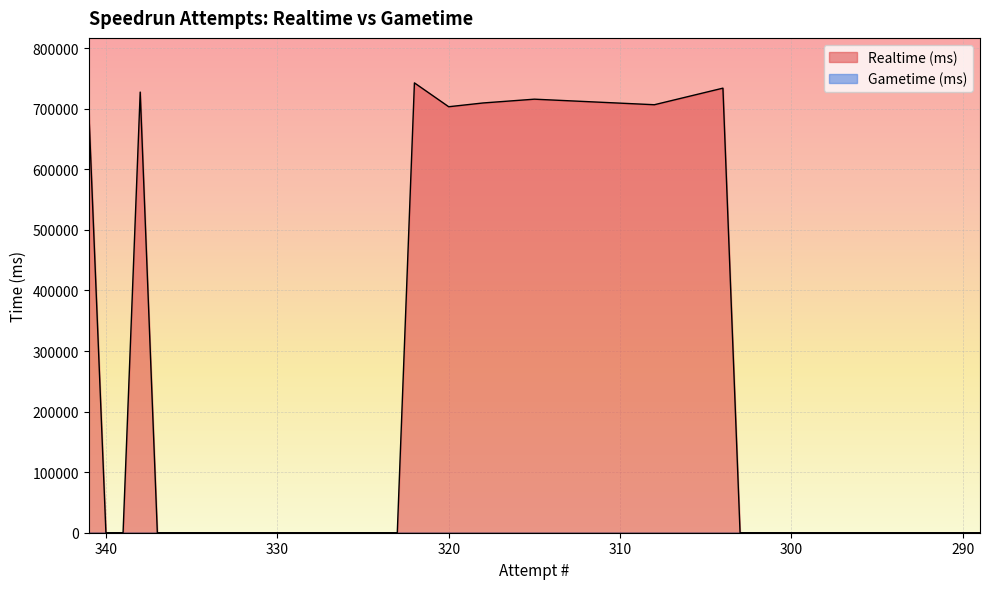

Does the chart display data point markers on the line(s)?

No